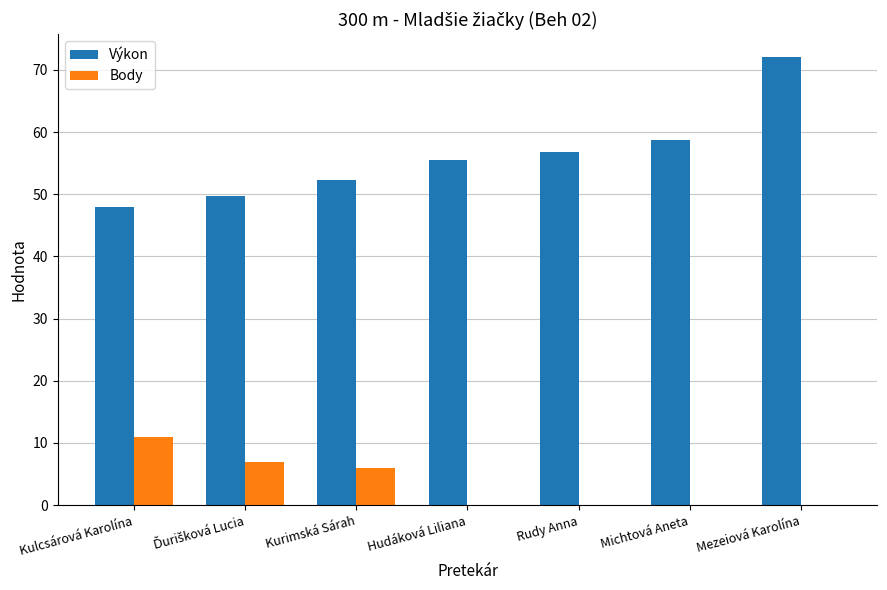

What is the sum of the Výkon values at Mezeiová Karolína and Kurimská Sárah?

124.4